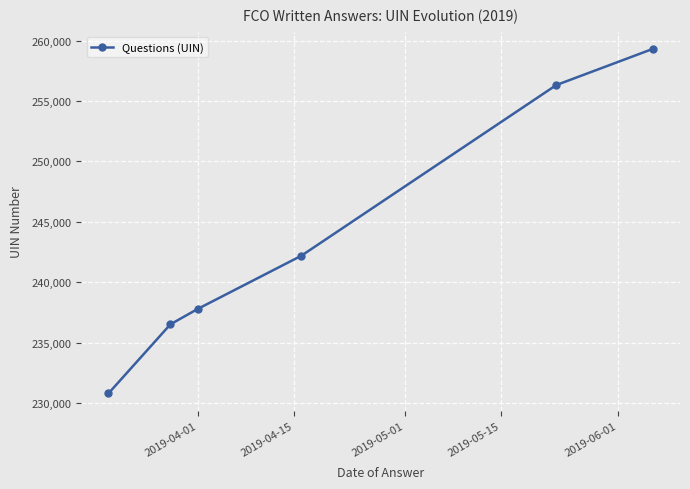

What is the difference between the maximum and second lowest values?

22805